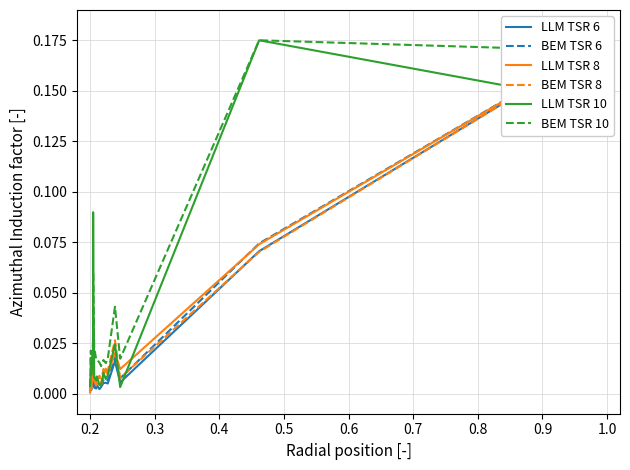

Is this an area chart (filled region under the line)?

No